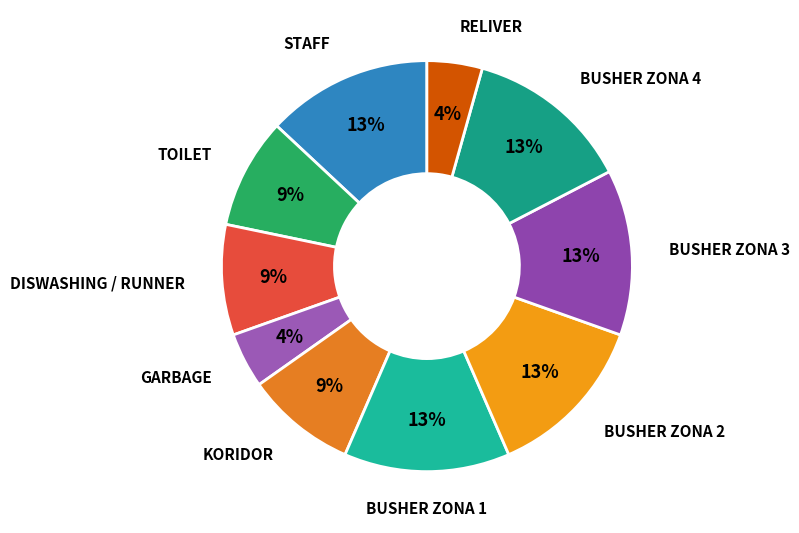

How many segments does this pie chart have?

10